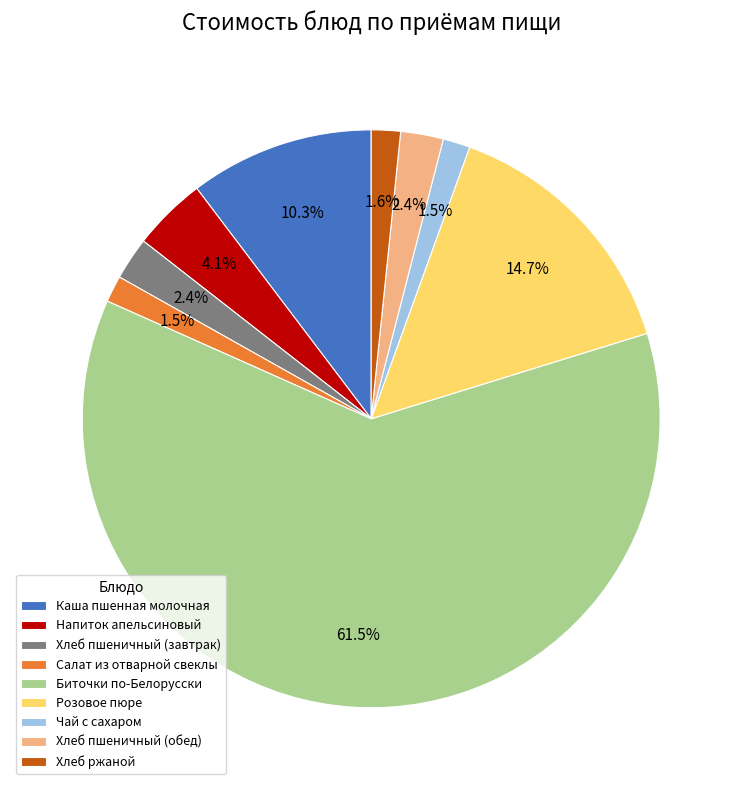

How much of the chart is everything except Хлеб пшеничный (обед)?

97.6%